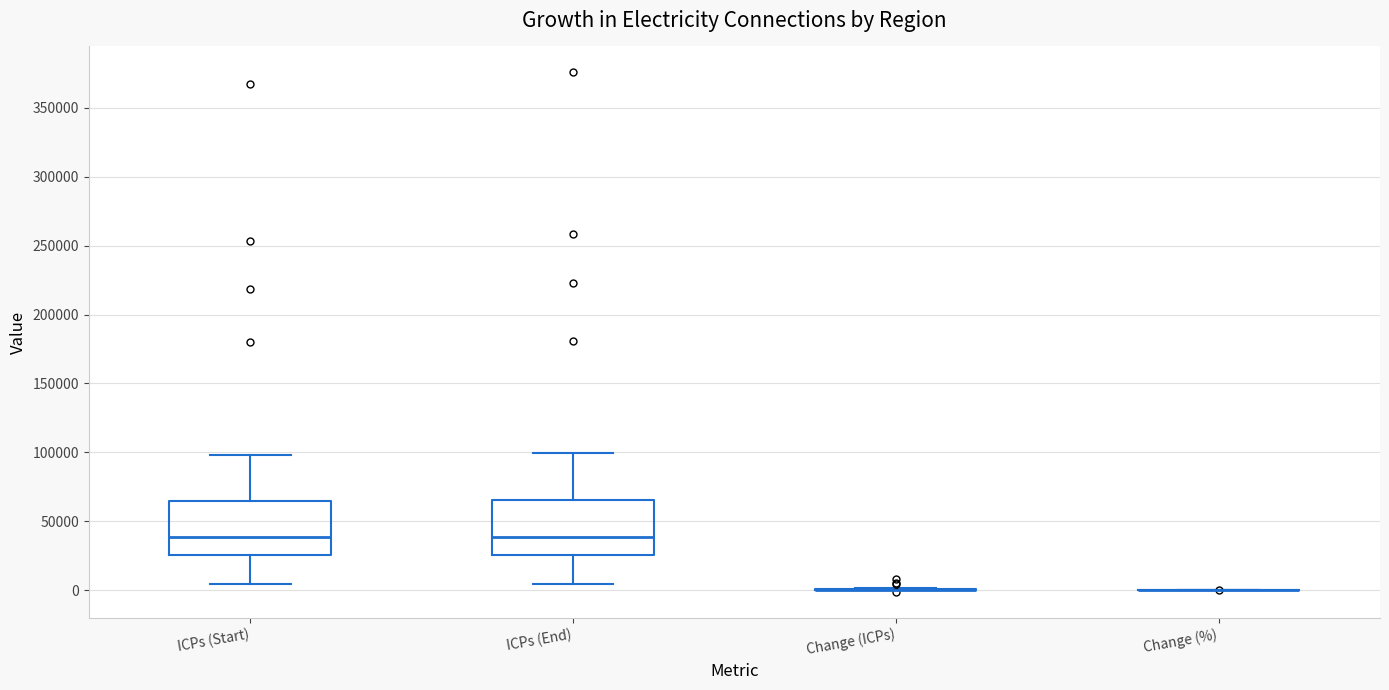

Reading left to right, transcribe this box plot: for each box, give where its median line is, the range the box spans, and where its two whiskers end, as read against the y-axis. The values are not printed on the chart, so give them approximately, as read against the axis.

ICPs (Start): median 40000, box 25000 to 65000, whiskers 5000 to 100000
ICPs (End): median 40000, box 25000 to 65000, whiskers 5000 to 100000
Change (ICPs): box collapsed to a line at 0, whiskers 0 to 0
Change (%): box collapsed to a line at 0, whiskers 0 to 0